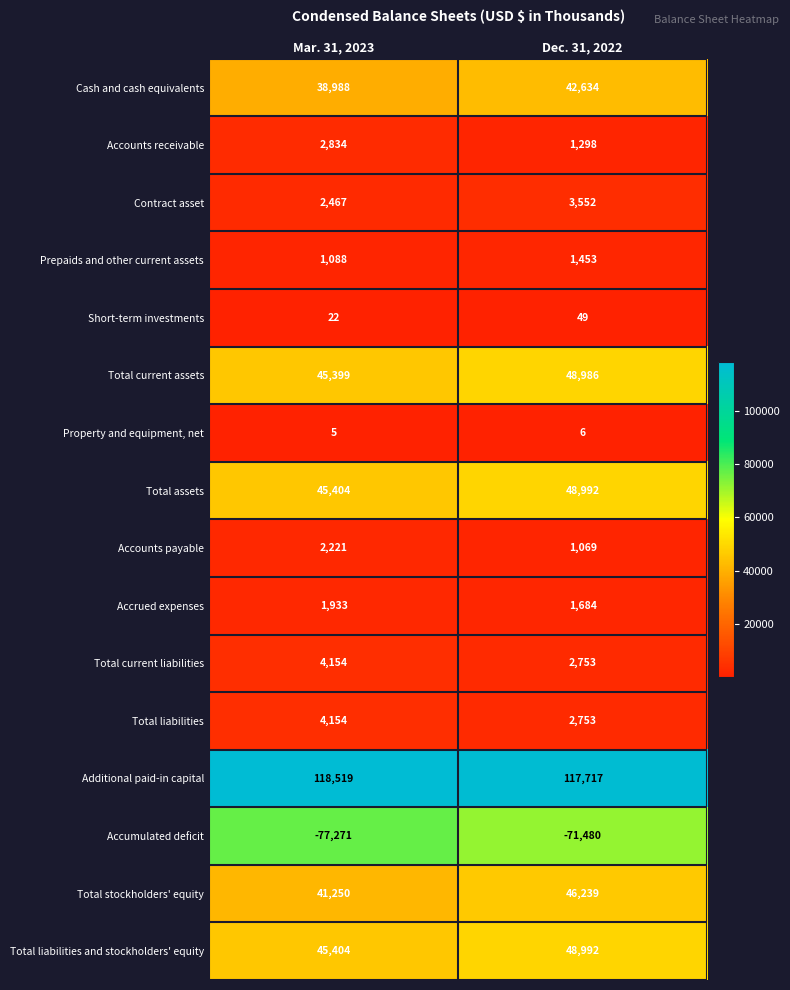

Which category has the highest value across all series?

Mar. 31, 2023